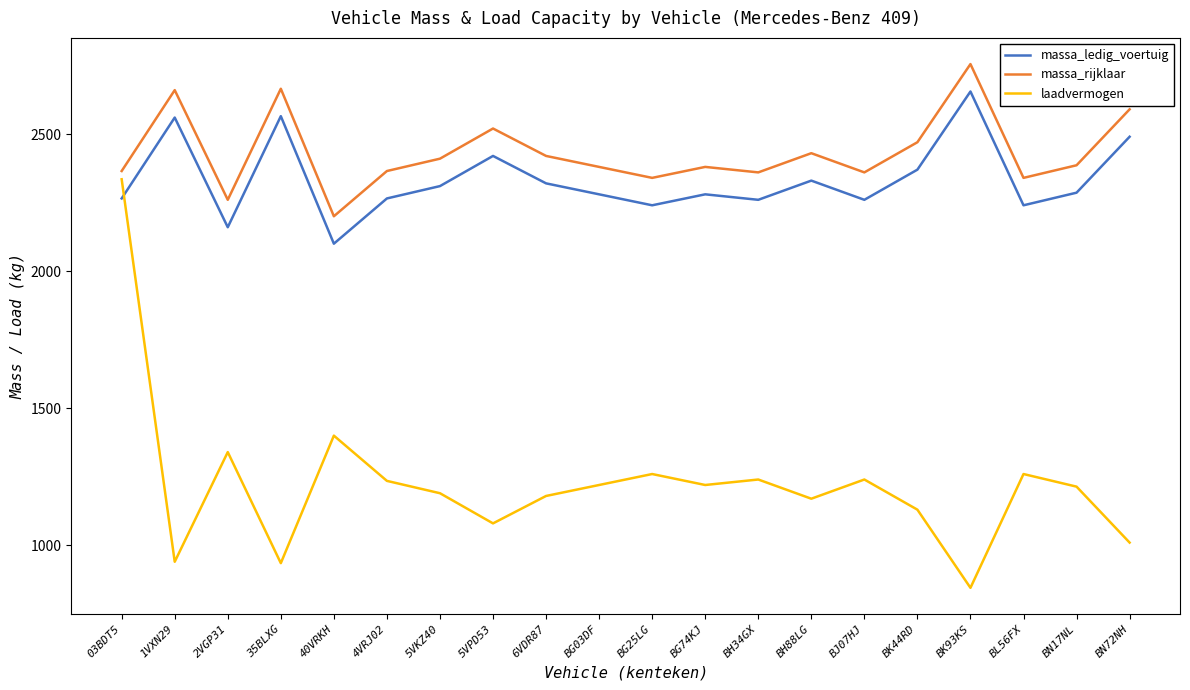

At which label does massa_rijklaar first exceed 2386?

1VXN29